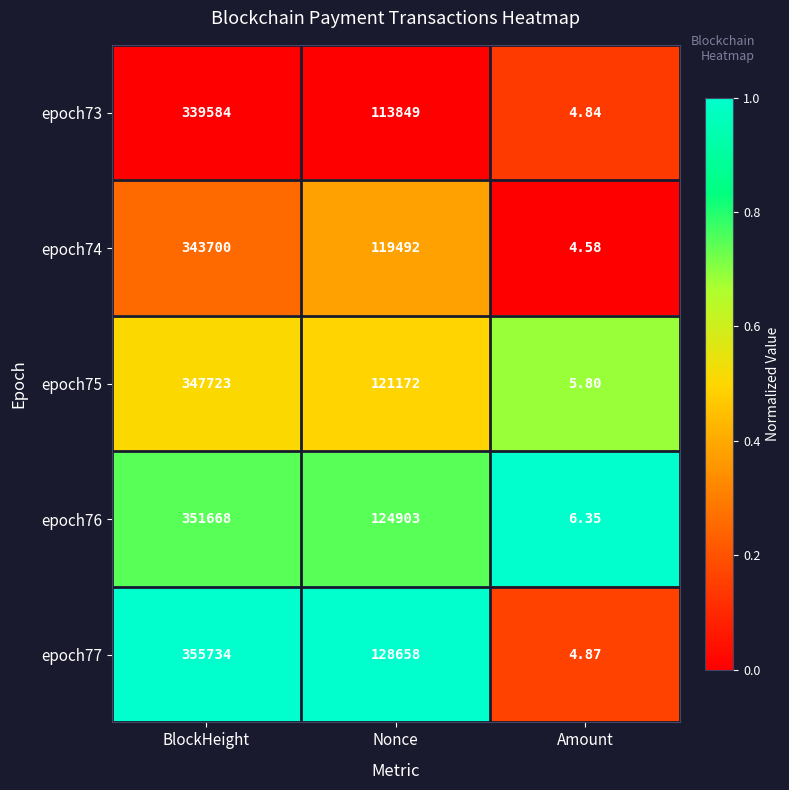

Is the value of epoch75 at Amount greater than the value of epoch74 at BlockHeight?

No